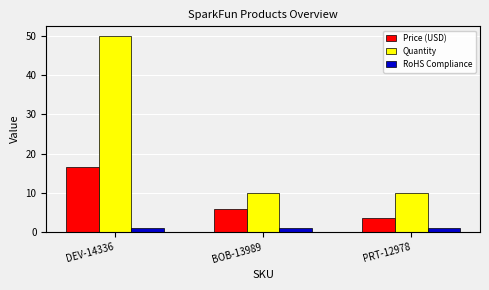

What is the difference between the highest and lowest values at PRT-12978?

9.0